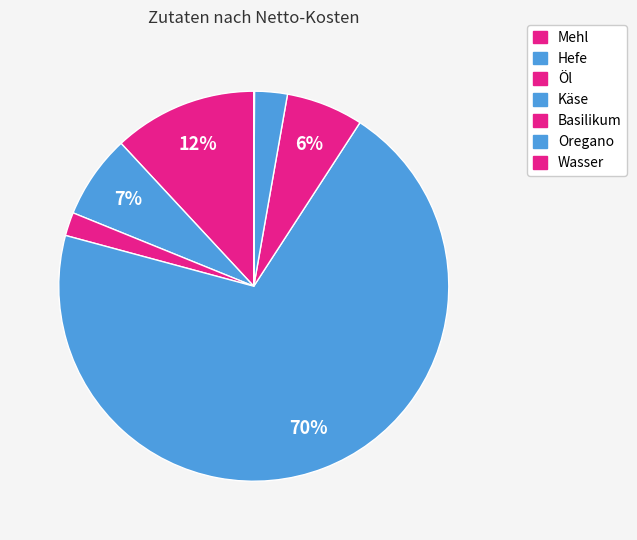

Between Oregano and Wasser, which is larger?

Oregano